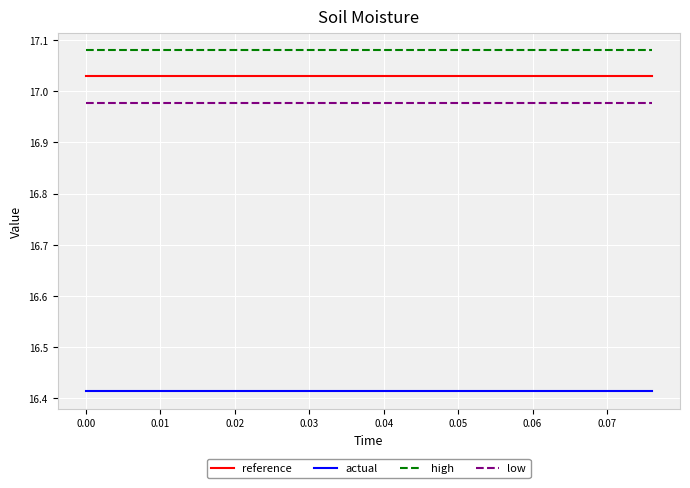

Does the chart have visible grid lines?

Yes